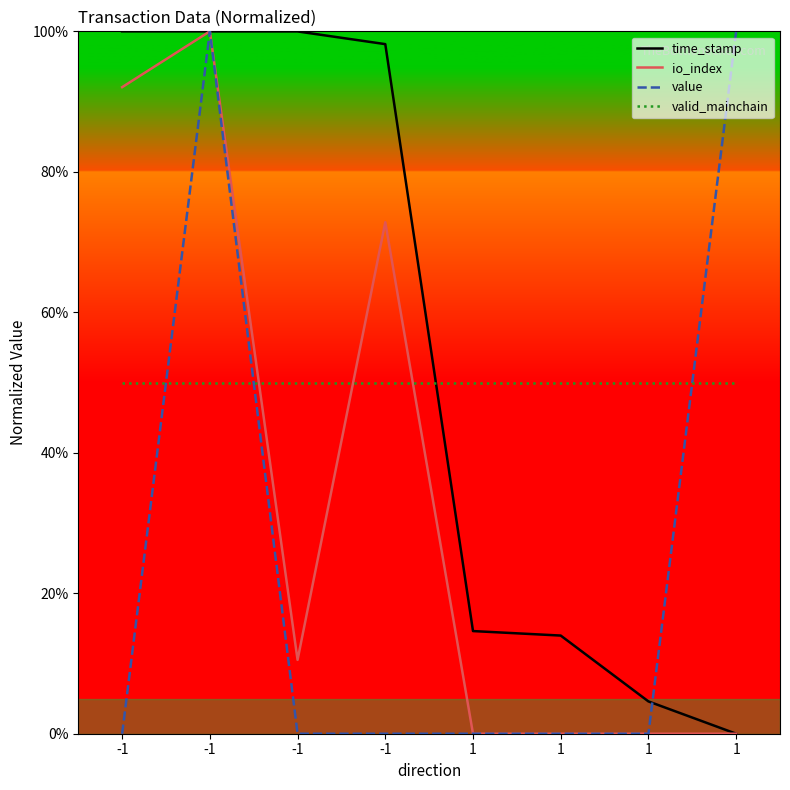

In io_index, how many points are higher than both neighbors (excluding endpoints)?

2